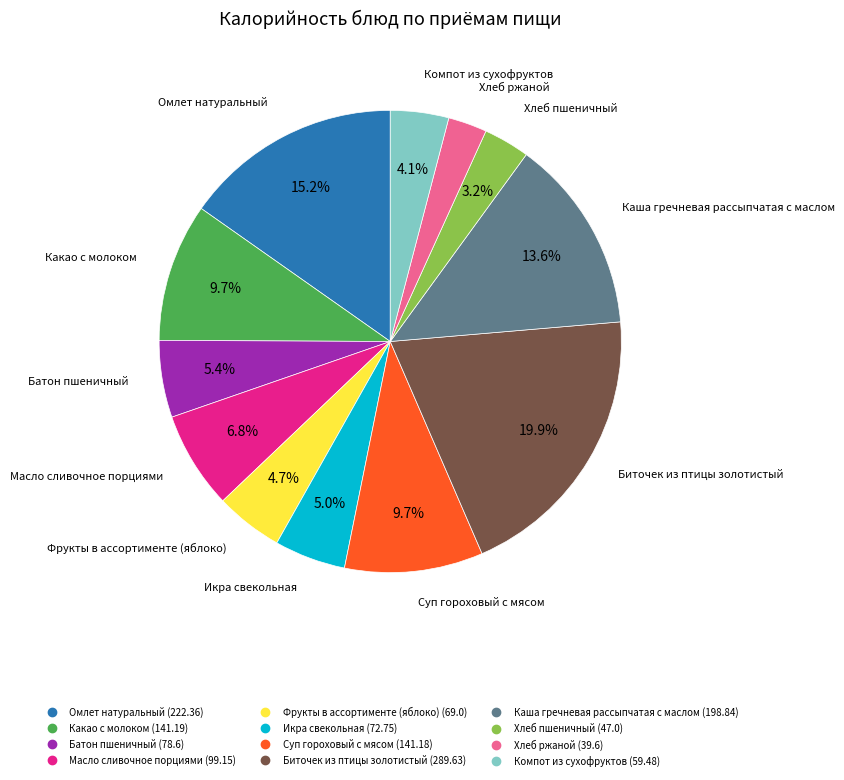

To the nearest percent, what percentage of the pie is Омлет натуральный?

15%